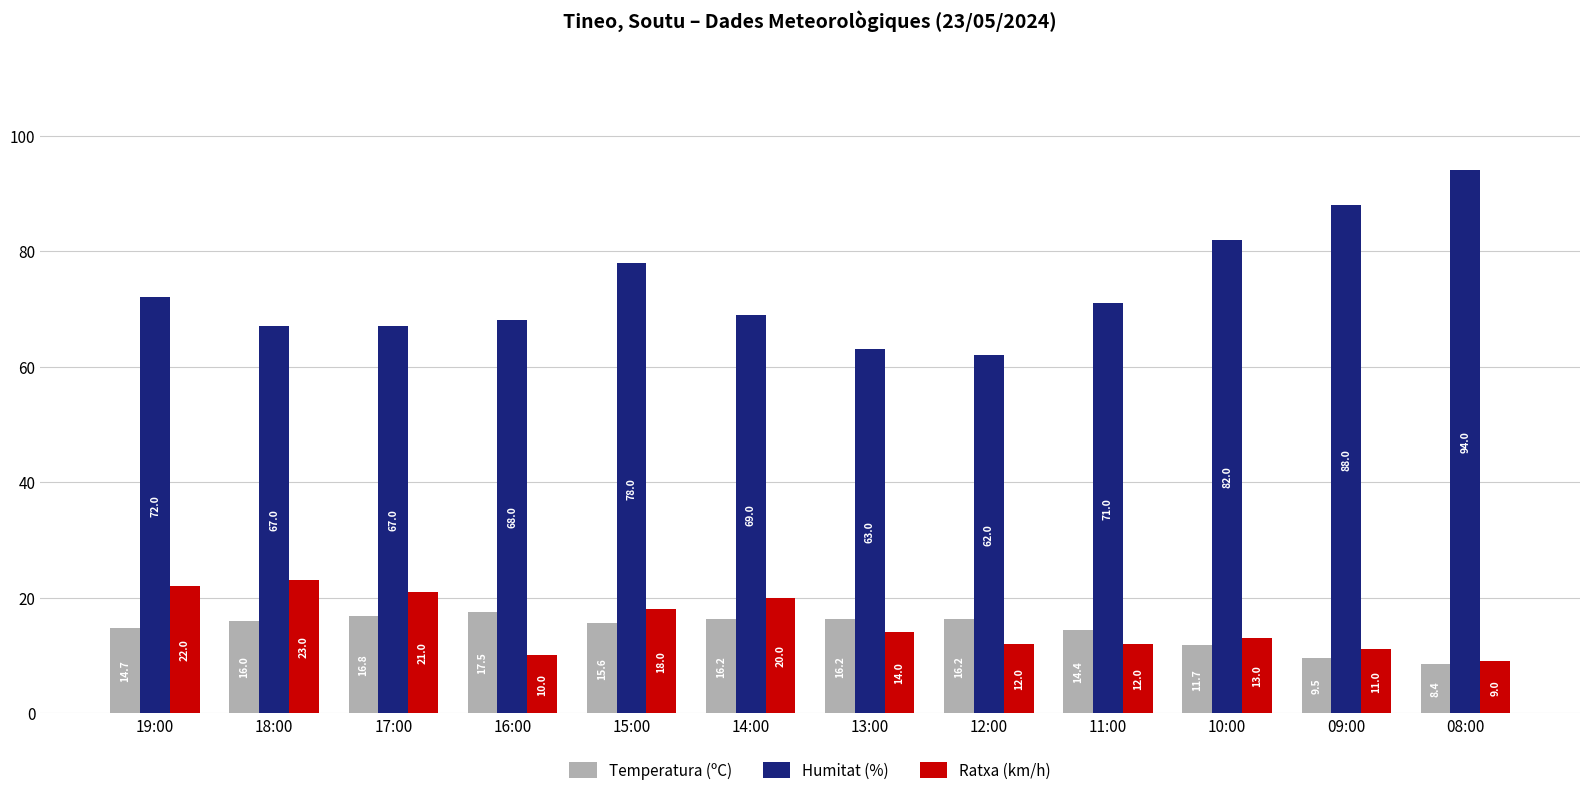

What is the value of the Ratxa (km/h) bar at the 6th from the left?

20.0